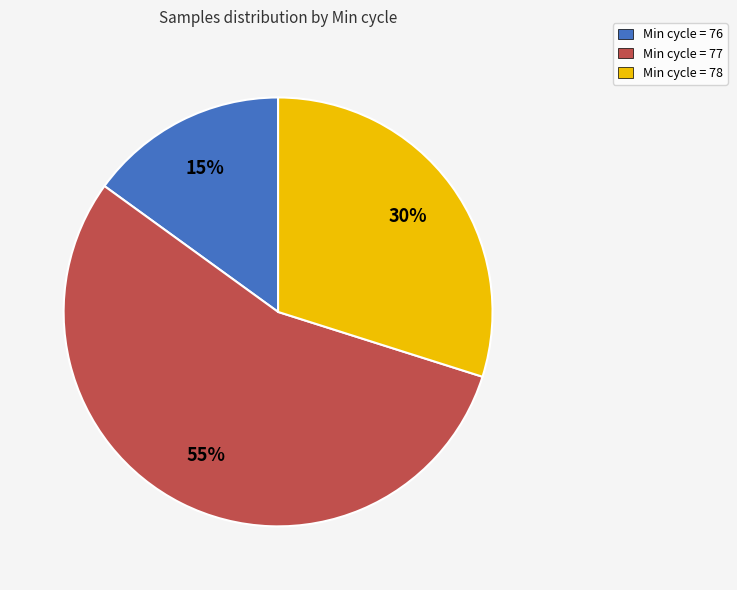

Rank the categories by value from highest to lowest.

Min cycle = 77, Min cycle = 78, Min cycle = 76